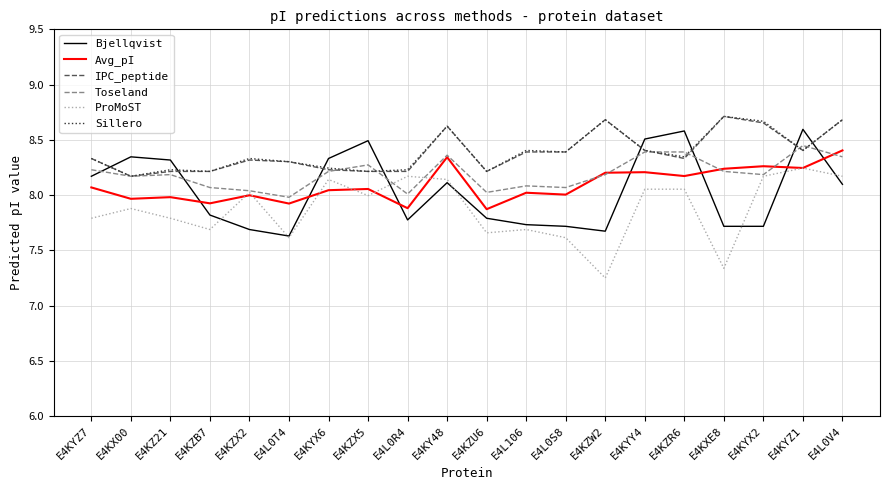

Is the value of Sillero at E4KZX2 greater than the value of Avg_pI at E4L0R4?

Yes